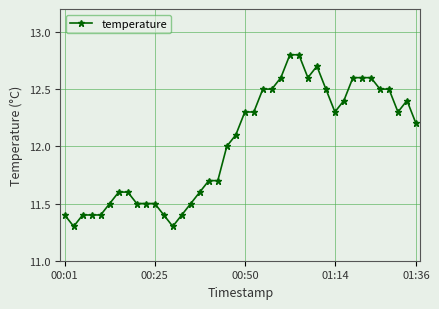

True or false: there are more than 1 points higher than both neighbors.

True